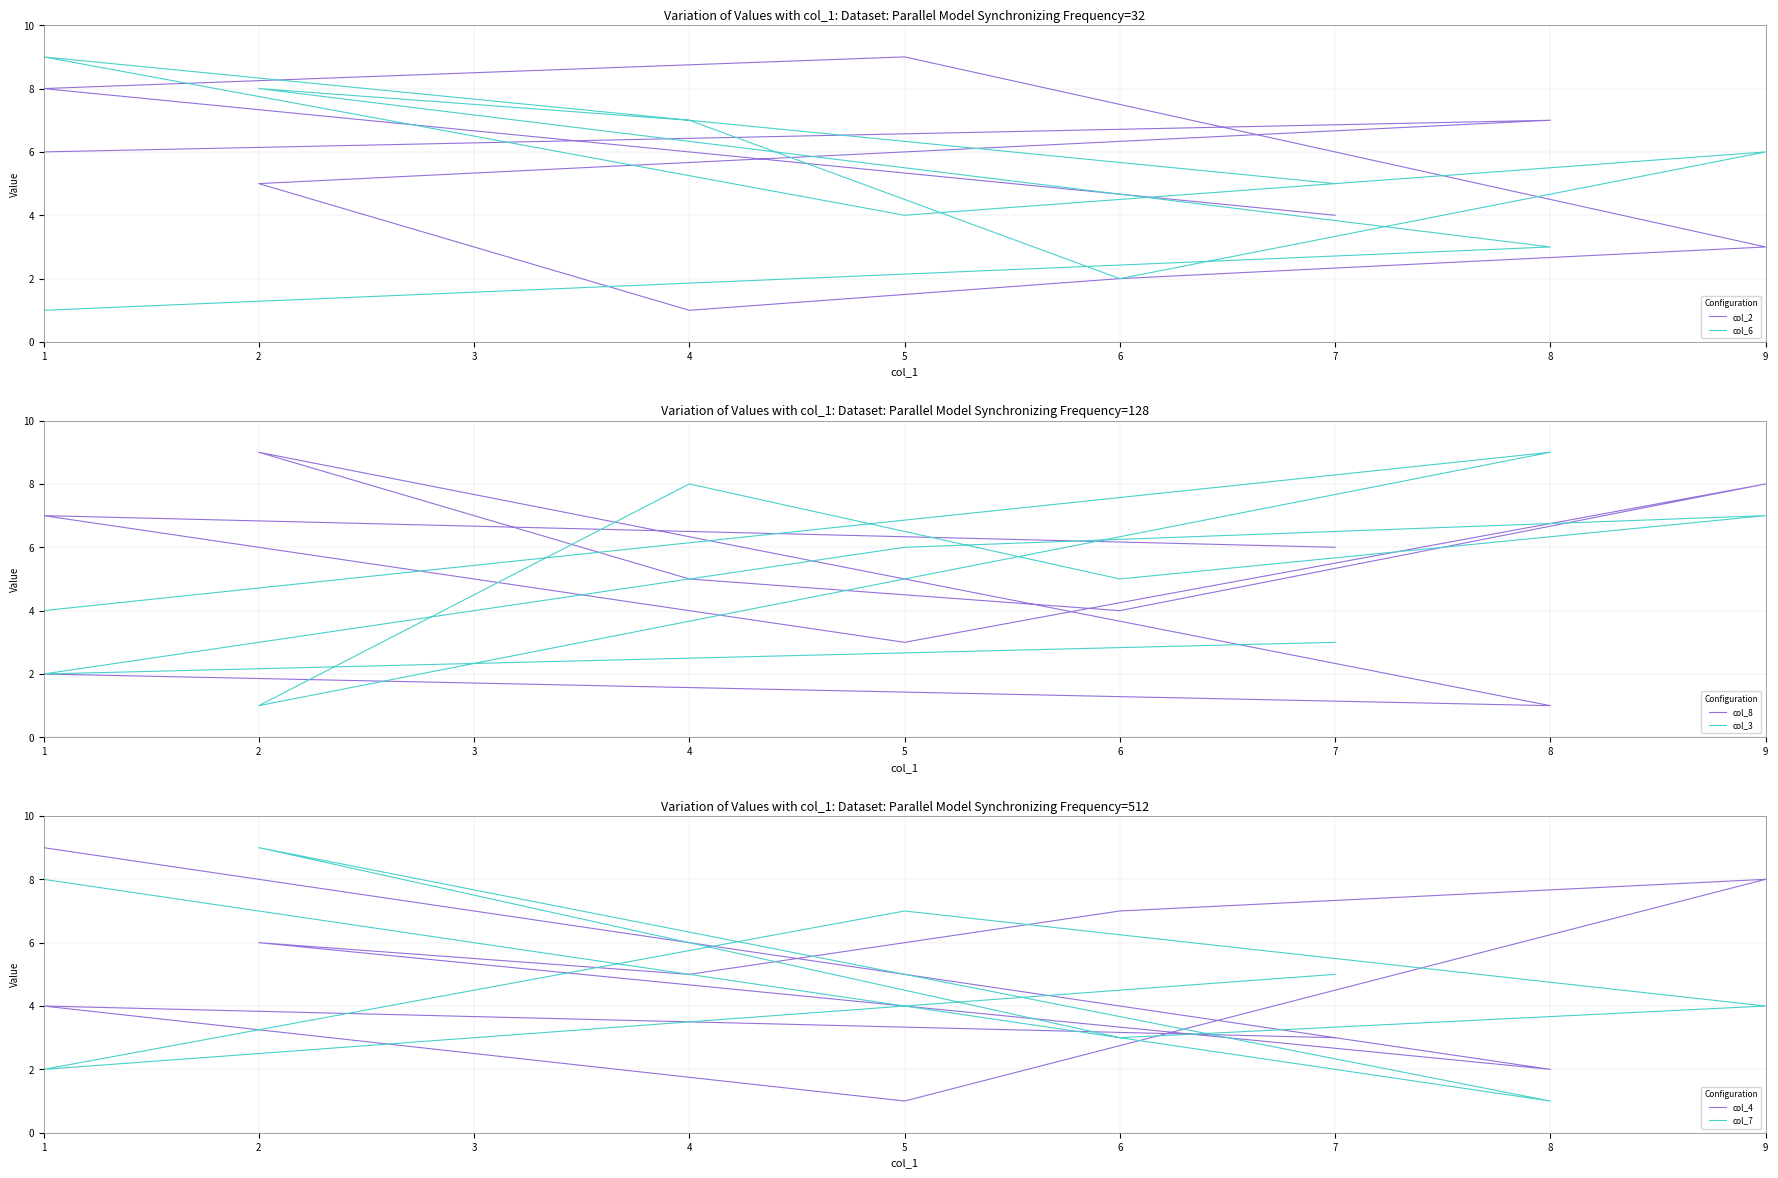

Where does the col_2 series first go above 5?

1